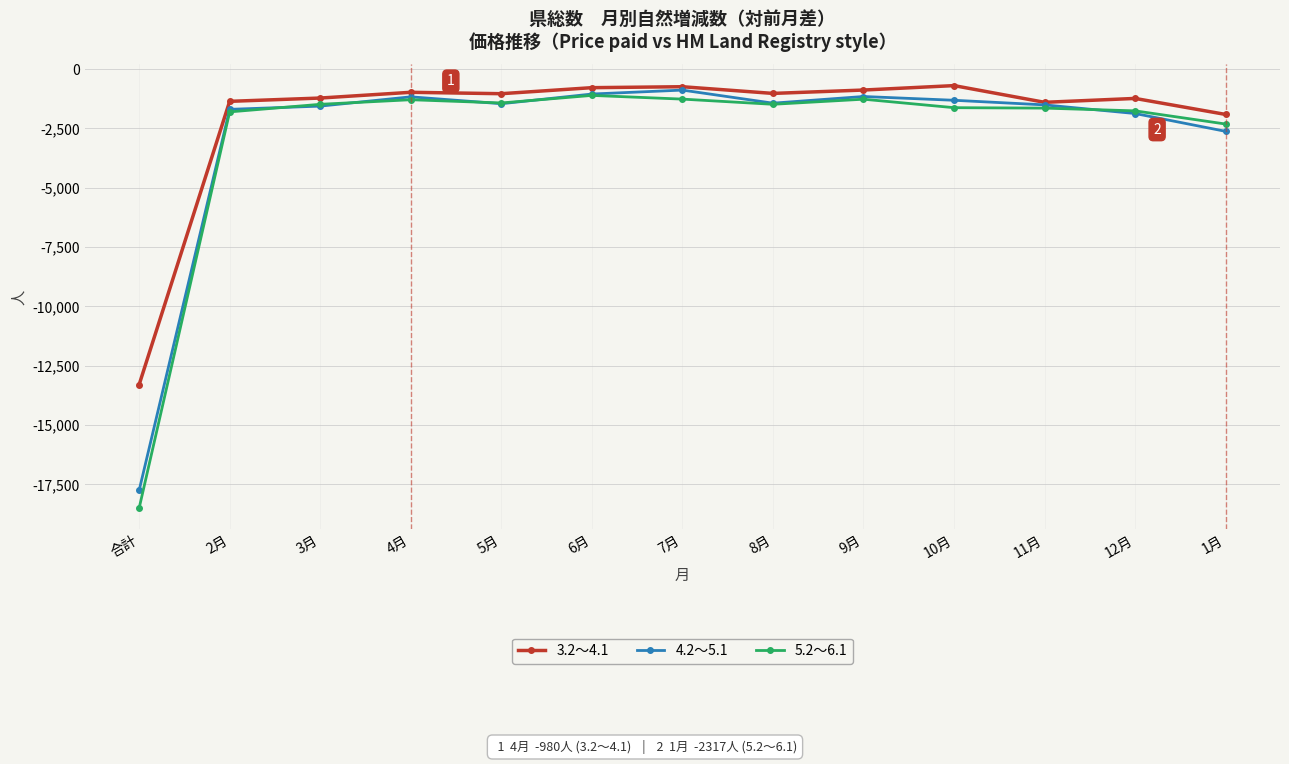

Where is 4.2～5.1 nearest to the value -9319?

1月